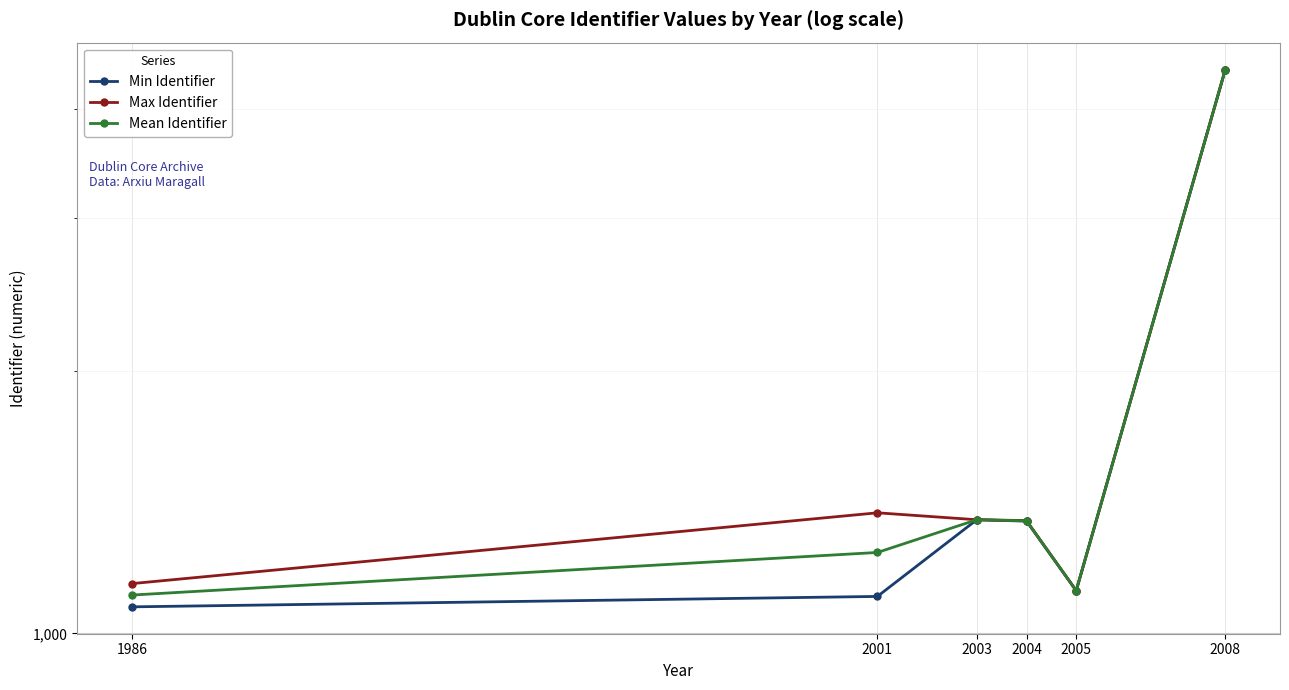

At which category is the sum across all series the highest?

2008